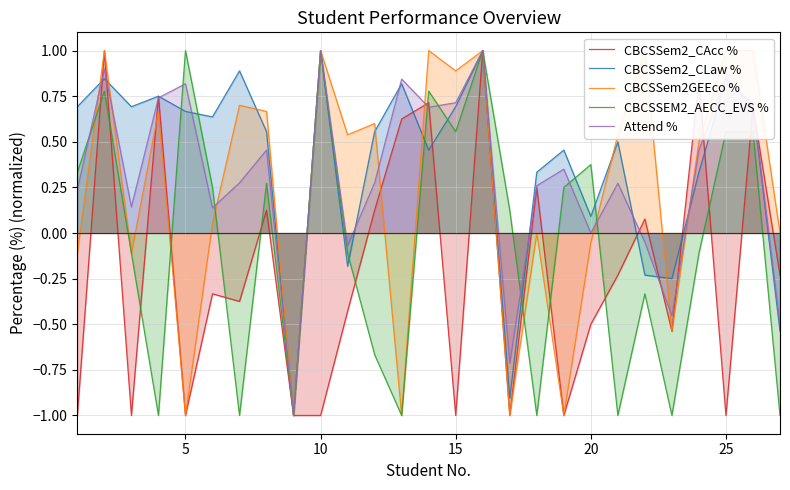

The value of CBCSSem2_CLaw % at 10 is 1.4. True or false?

False